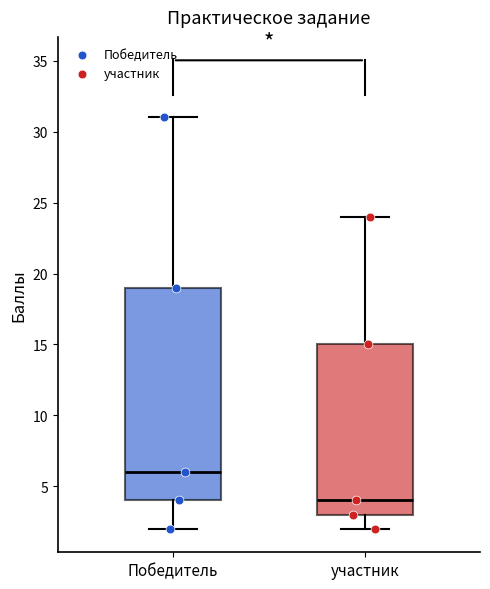

Where is the upper edge of the box for участник on the y-axis? The values are not printed on the chart, so give them approximately, as read against the axis.

15